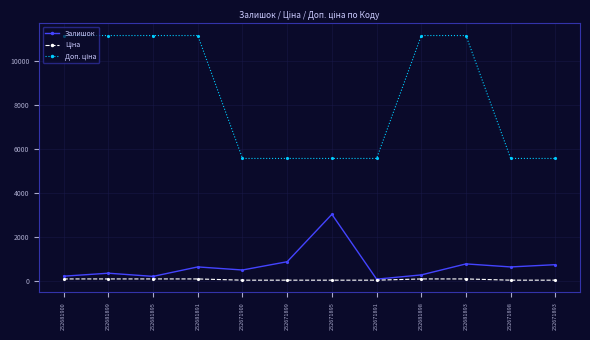

How many interior local peaks does the Залишок series have?

4